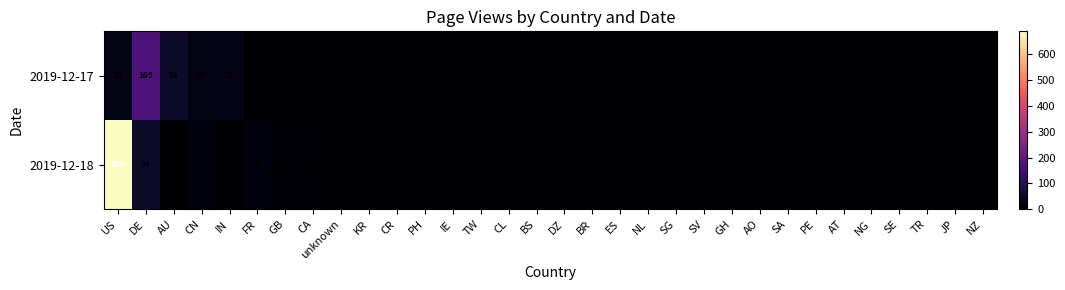

Where is 2019-12-18 nearest to the value 344?

DE